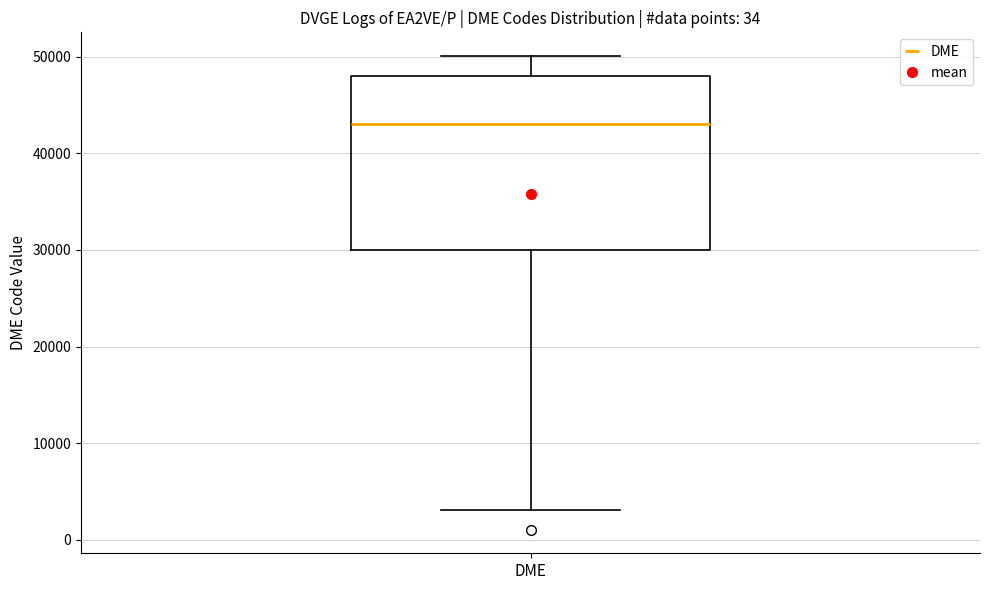

Transcribe this box plot: give where the median line is, the range the box spans, and where the two whiskers end, as read against the y-axis. The values are not printed on the chart, so give them approximately, as read against the axis.

median 43000, box 30000 to 48000, whiskers 3000 to 50000